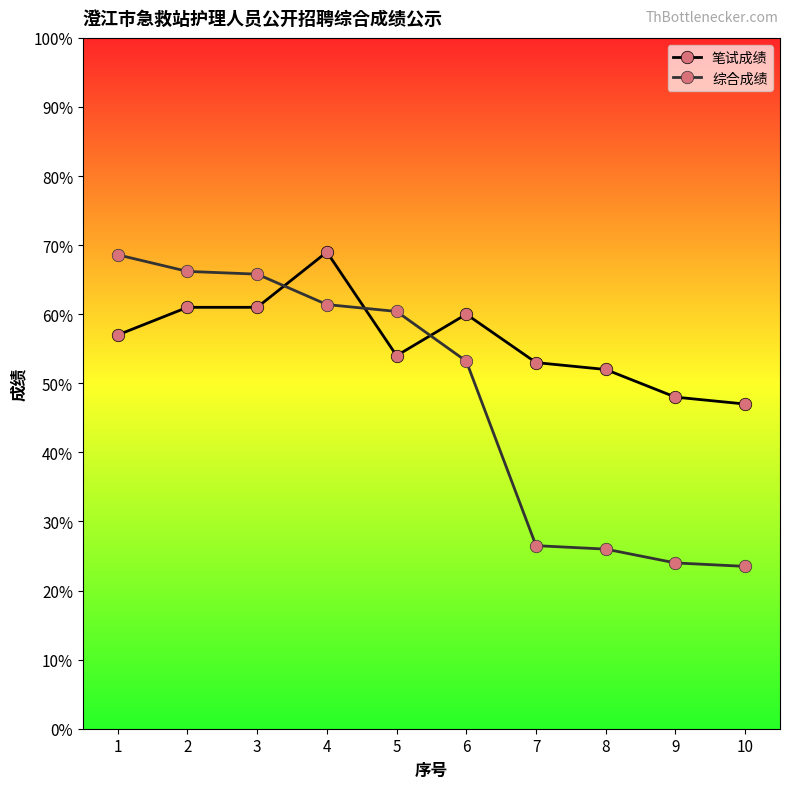

What is the approximate value of 综合成绩 at 6?

53.2